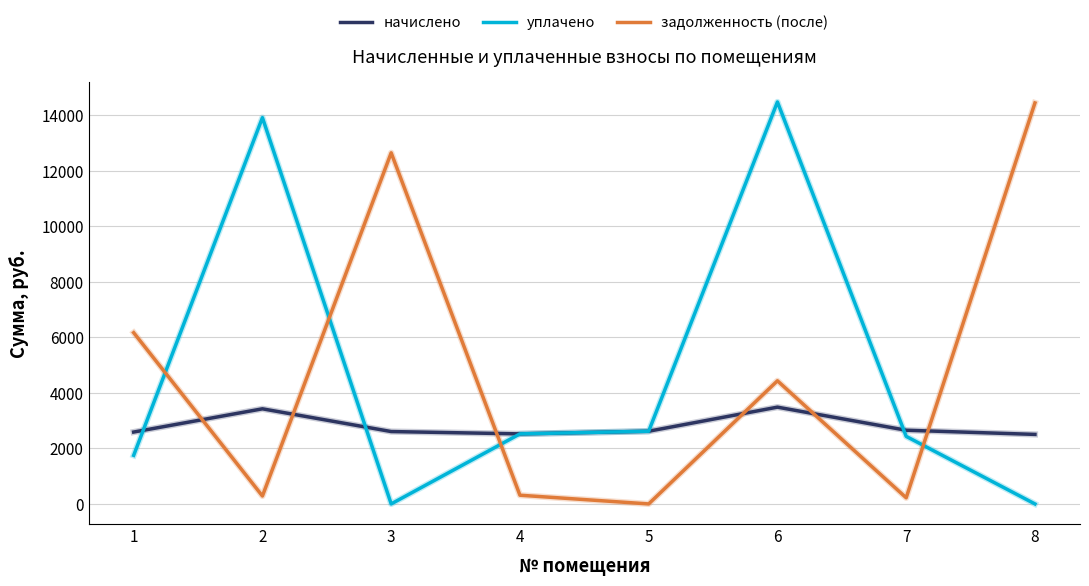

Which series changed the most between 1 and 6?

уплачено